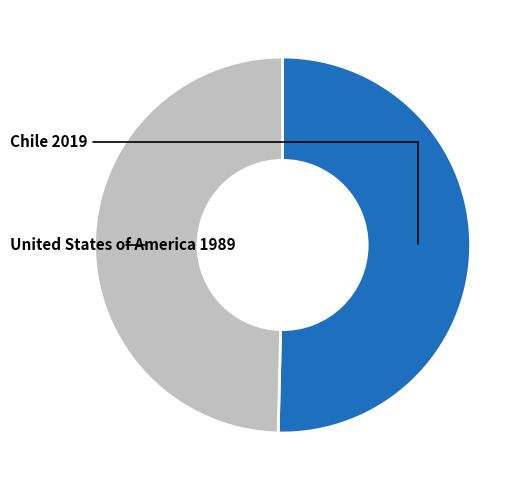

Is it true that United States of America is 50% of the pie?

True